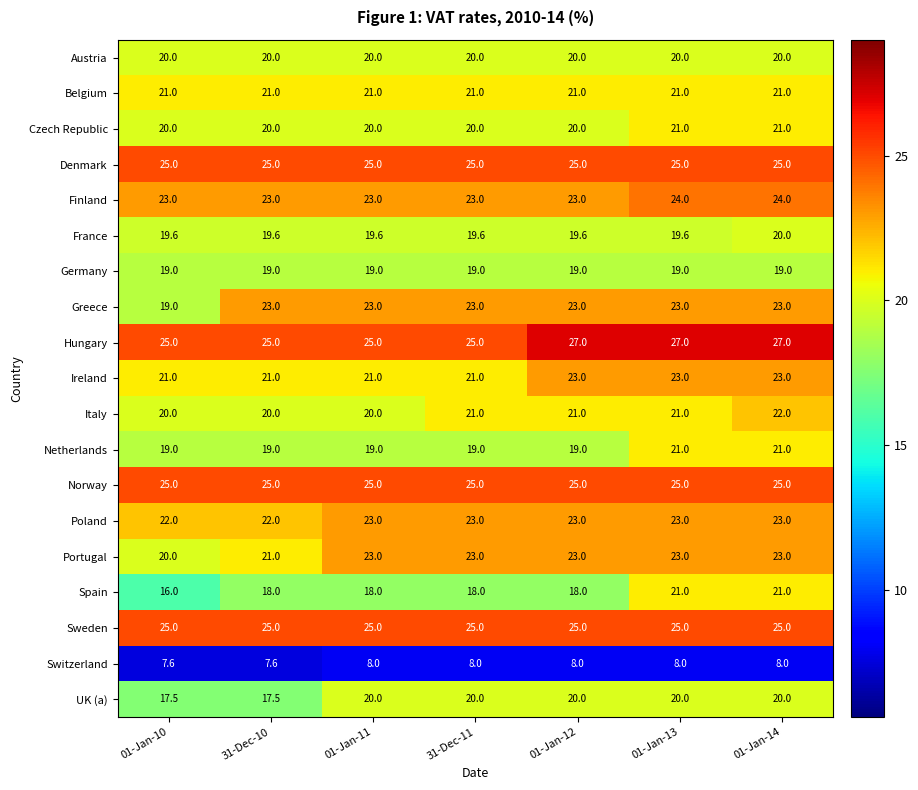

At how many categories does at least one series exceed 24?

7